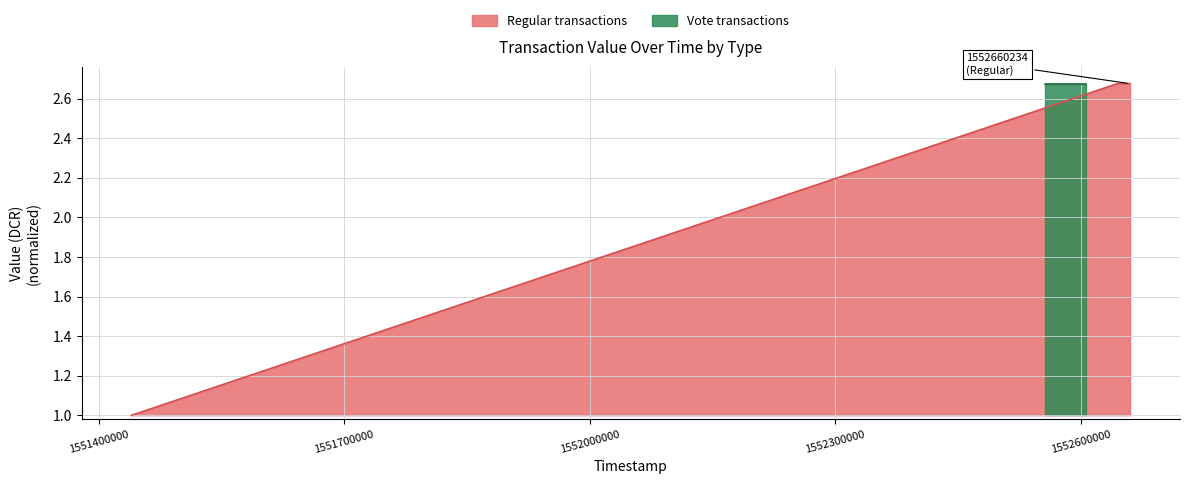

How many values are between 1 and 2?

2